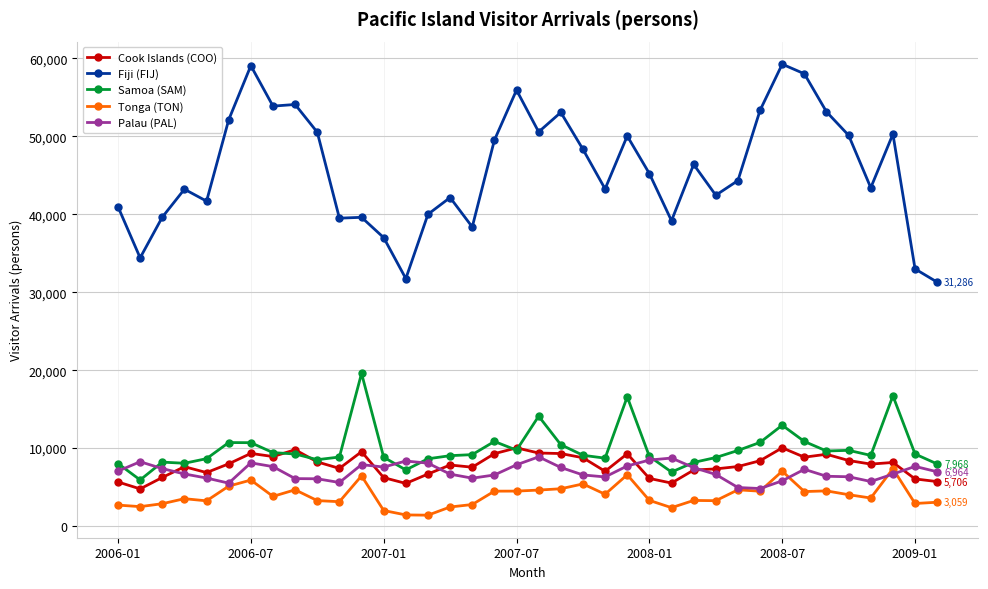

What is the lowest value of the Palau (PAL) series?

4817